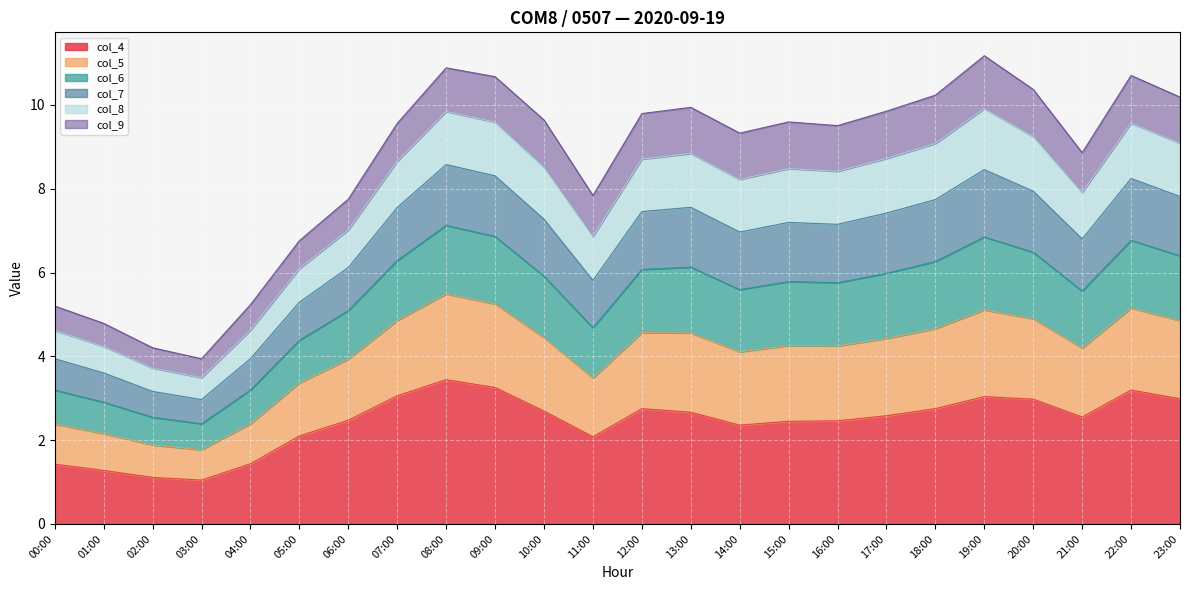

Which label corresponds to the largest value in the chart?

19:00